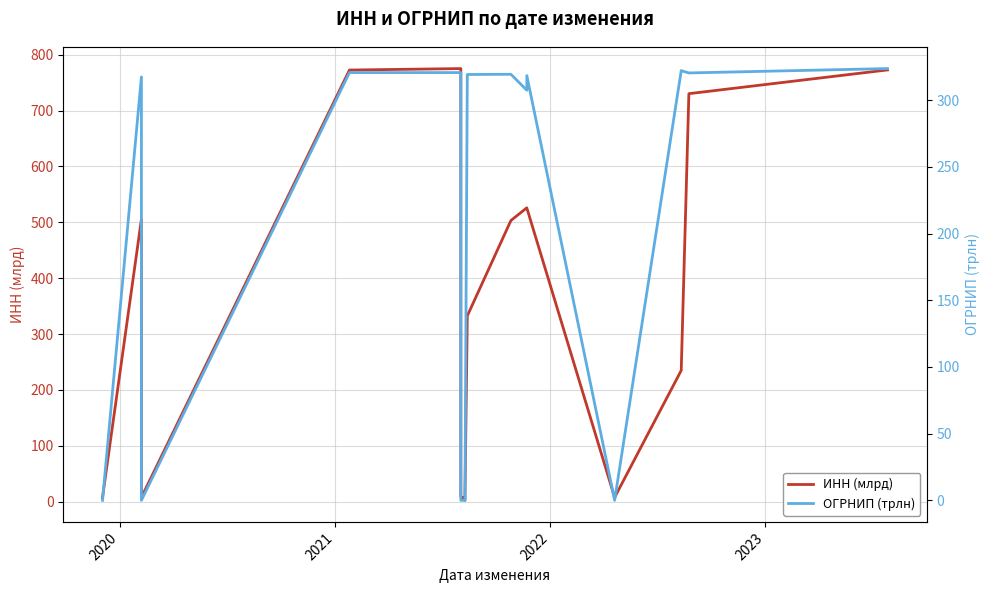

How many values in the ОГРНИП (трлн) series exceed 307?

10